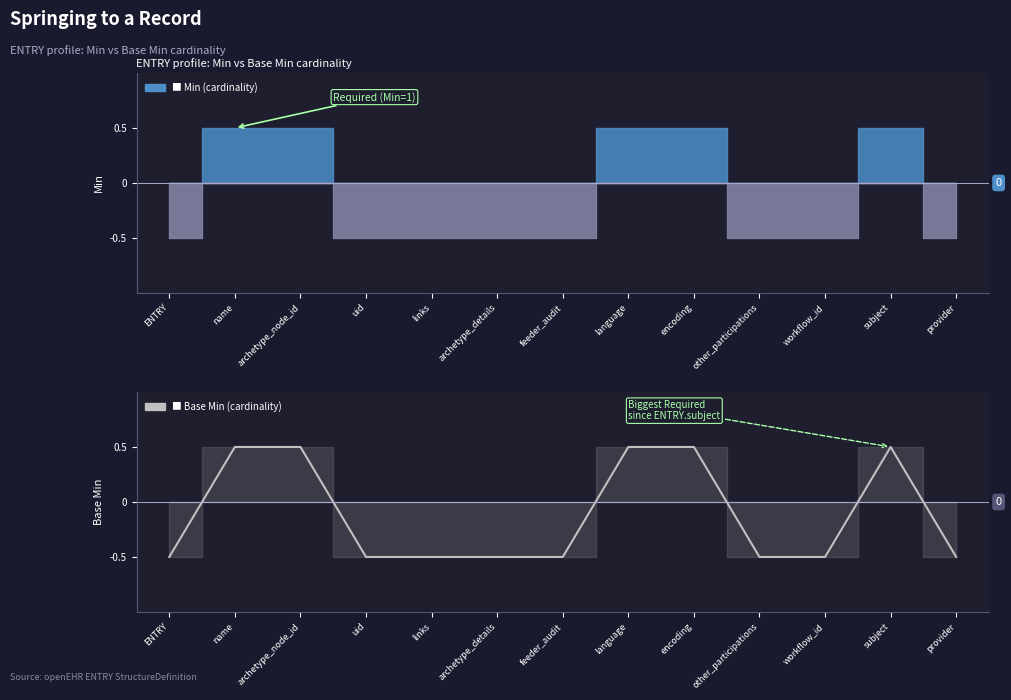

How many lines are shown in the chart?

1